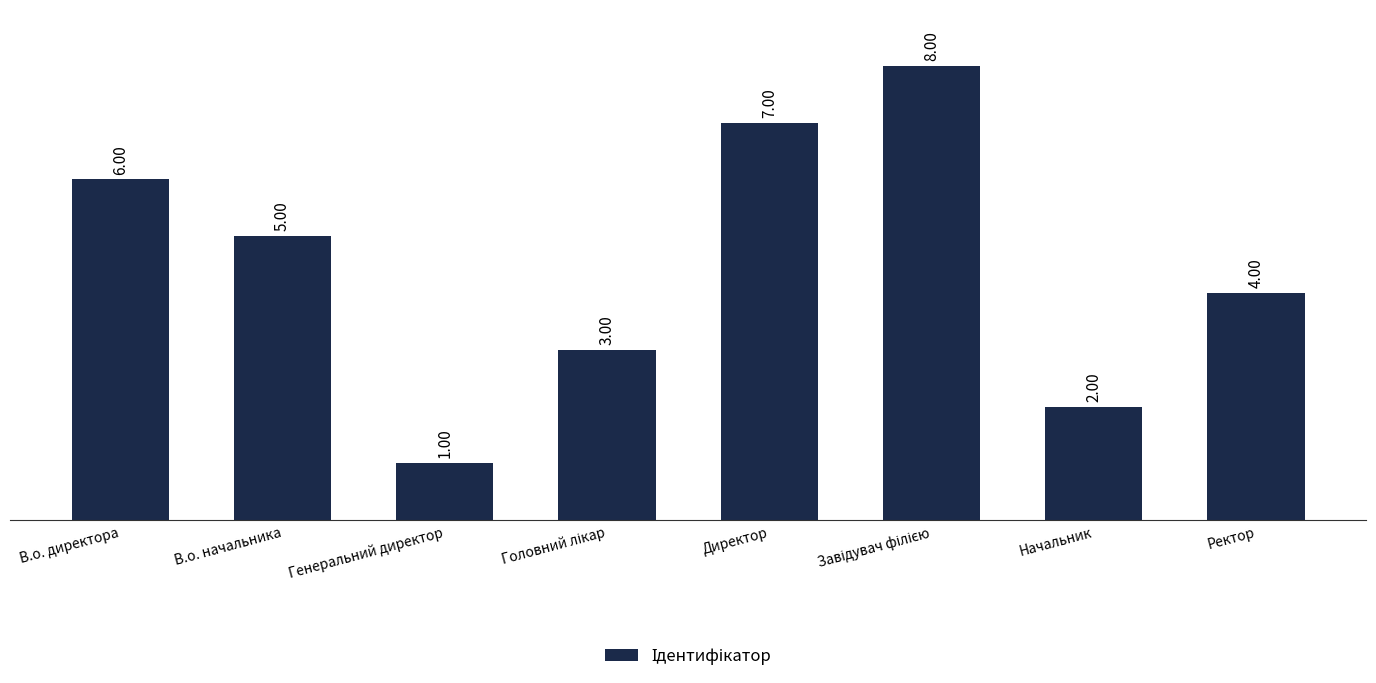

At which label is the value closest to 4?

Ректор